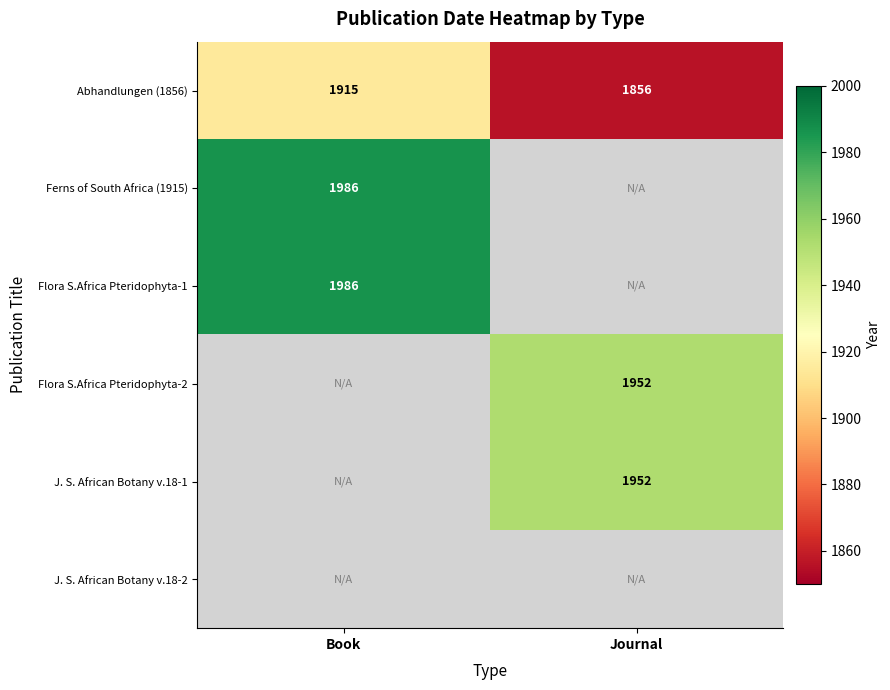

What is the total value across all series at Book?

5887